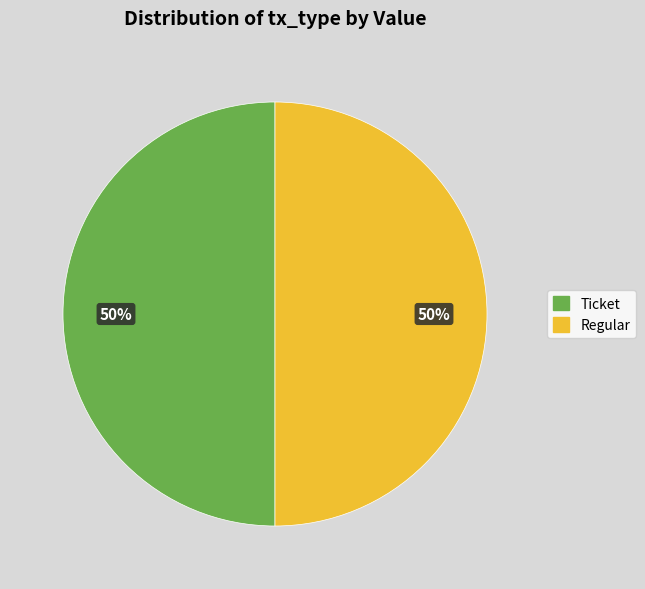

To the nearest percent, what is the difference between the largest and smallest slice percentages?

0%